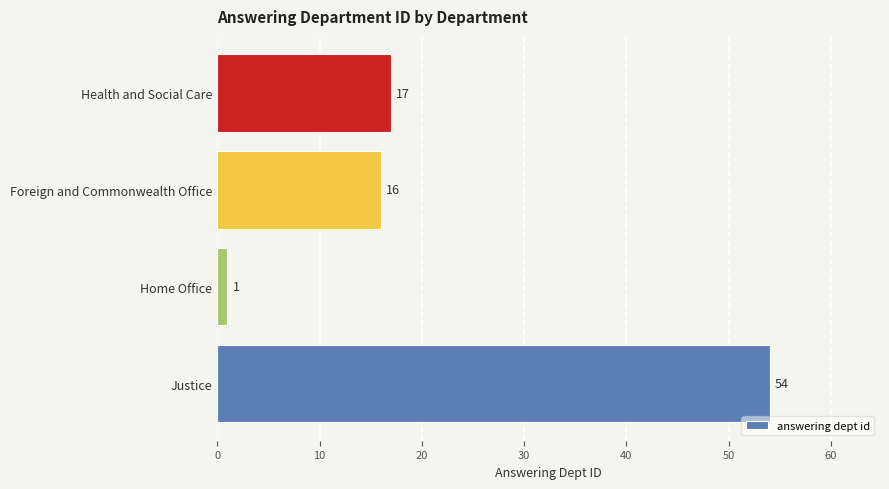

What is the average value?

22